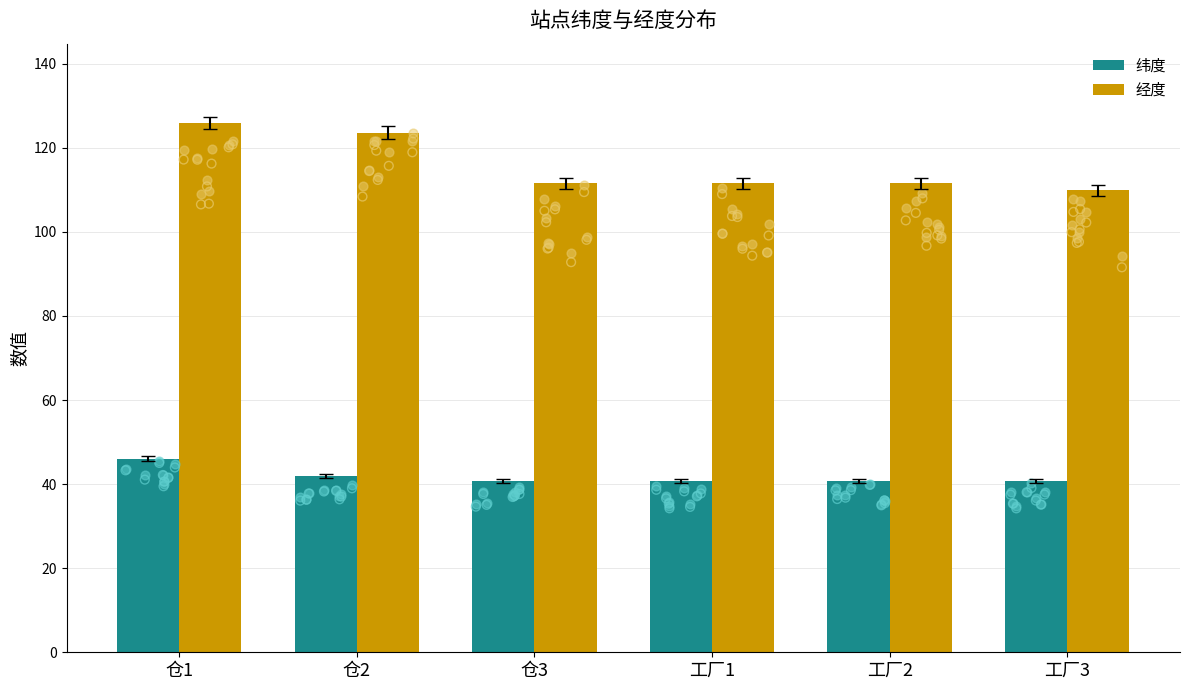

Which series contains the lowest Y value?

纬度